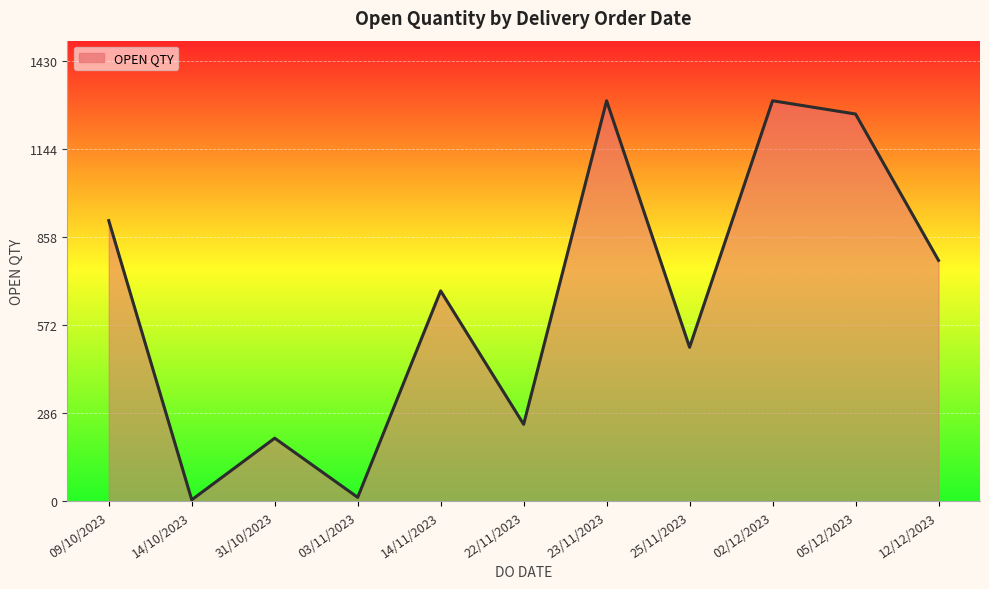

What is the change in value from 22/11/2023 to 05/12/2023?

+1007